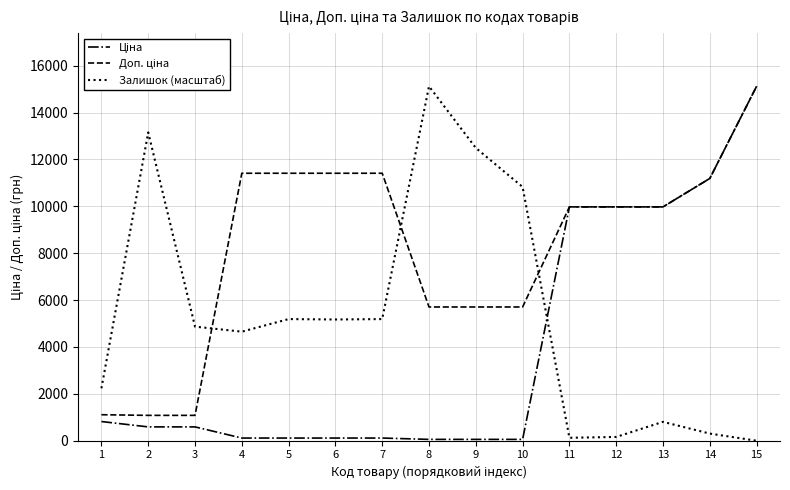

What is the difference between the highest and lowest values at 13?

9169.8